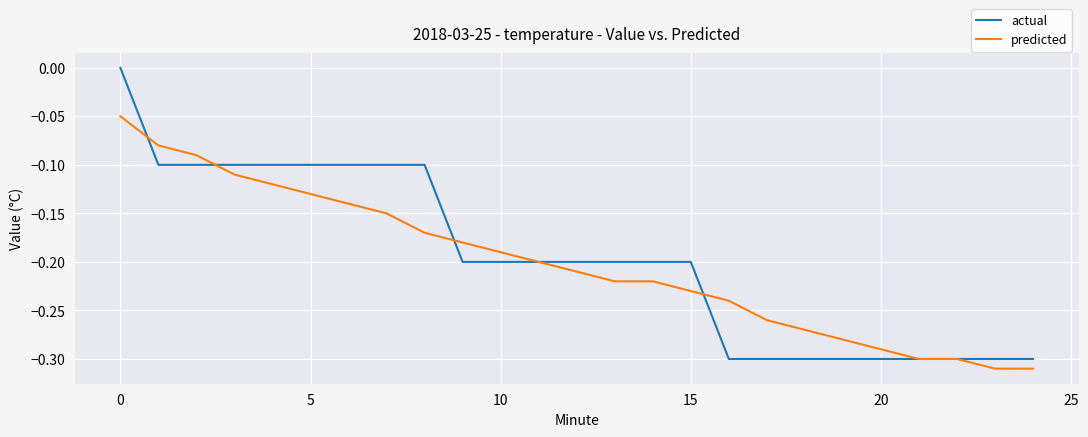

How many distinct data groups are displayed?

2